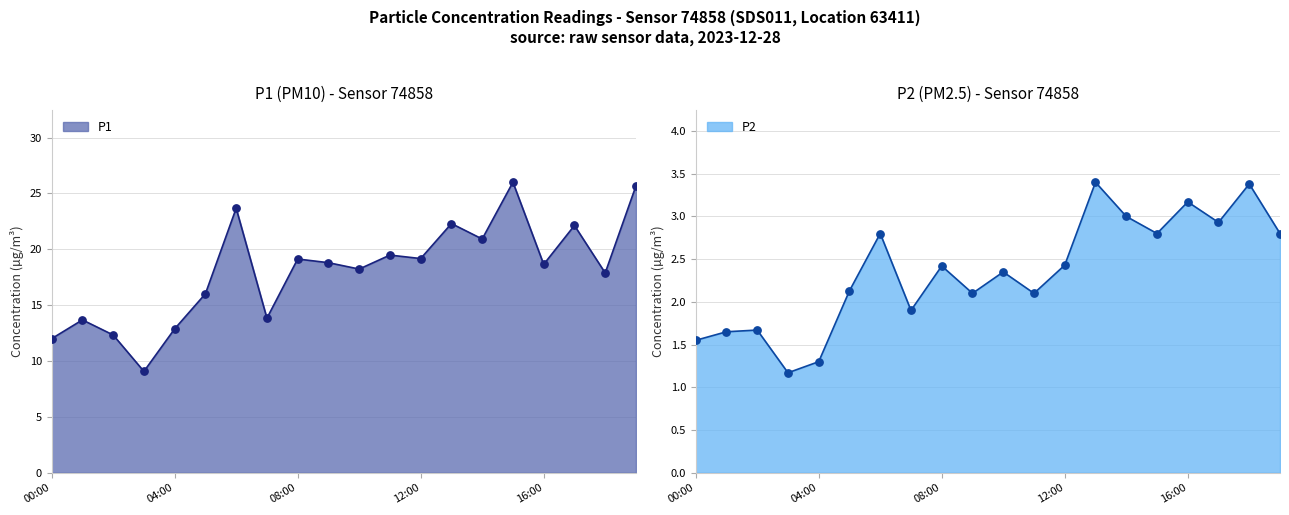

Which series has the largest total across all categories?

P1